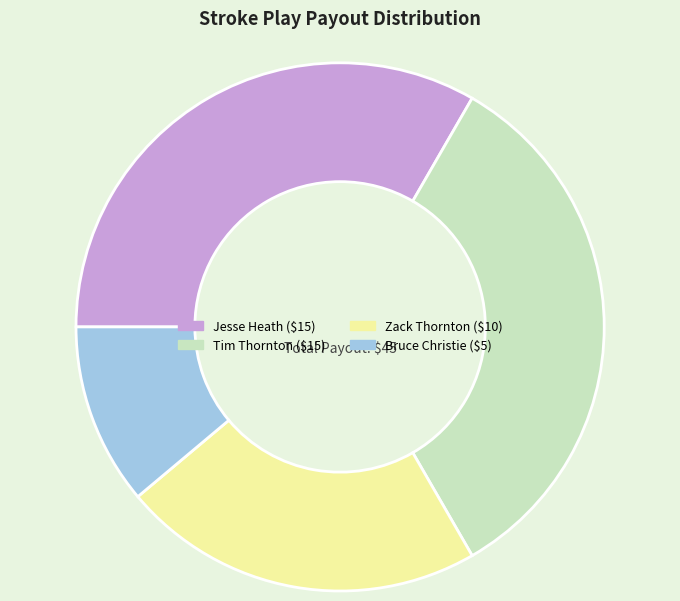

Do Bruce Christie and Zack Thornton together represent more than half of the pie?

No